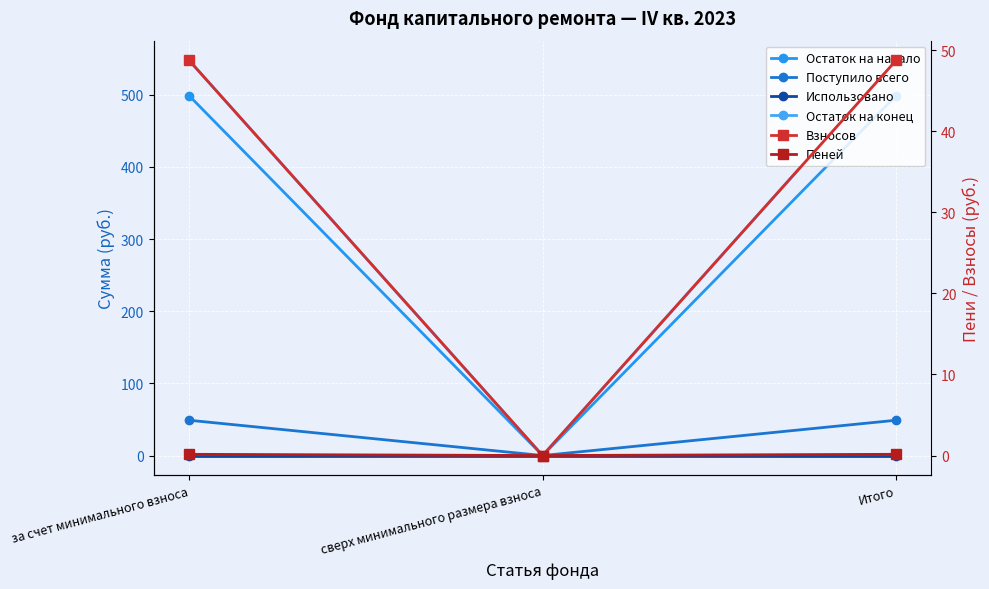

Rank the series by their maximum value, from highest to lowest.

Остаток на конец, Остаток на начало, Поступило всего, Взносов, Пеней, Использовано